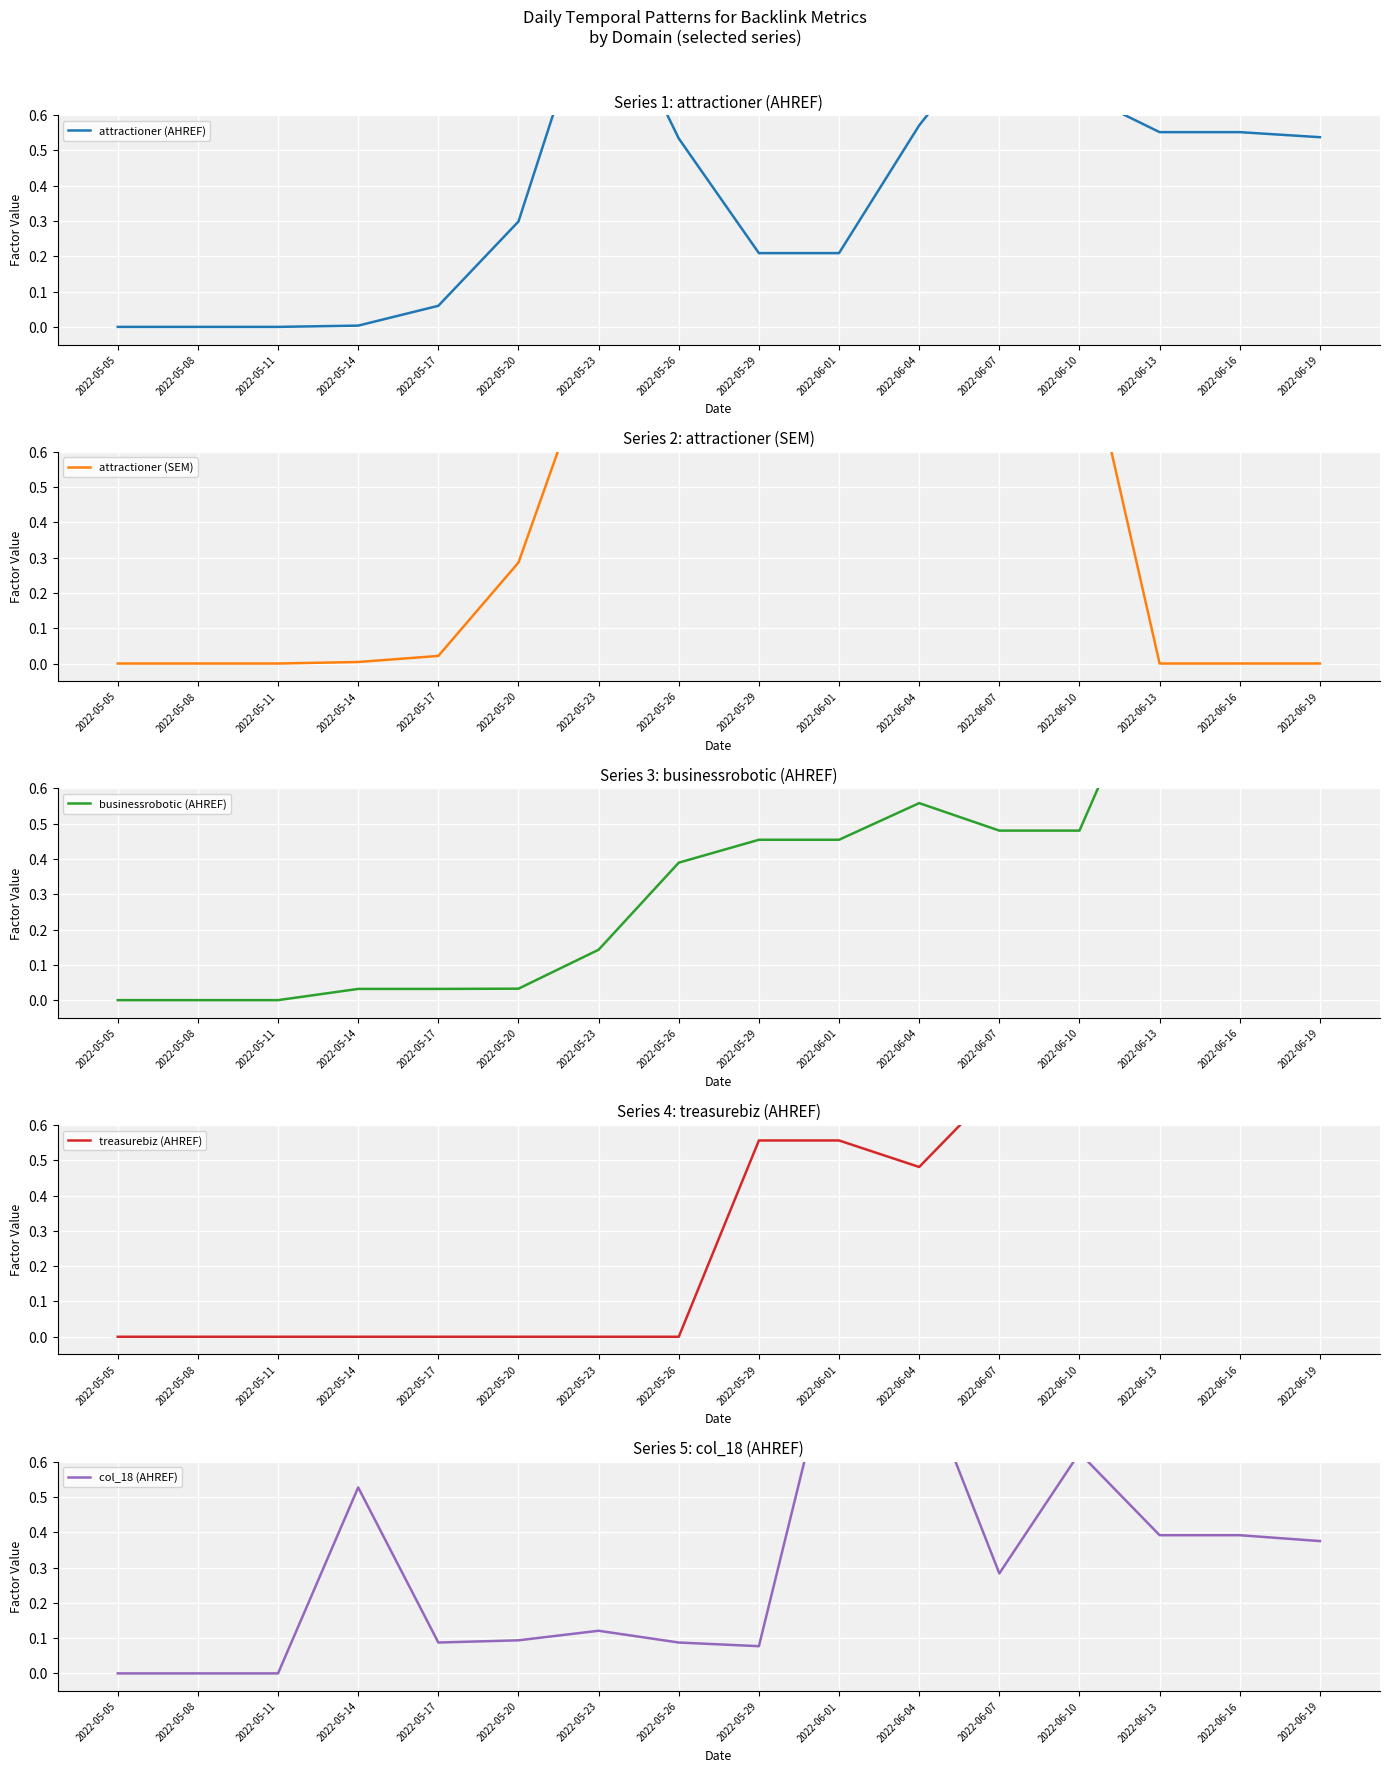

True or false: attractioner (SEM) has a value of 0.0 at 2022-06-19.

True